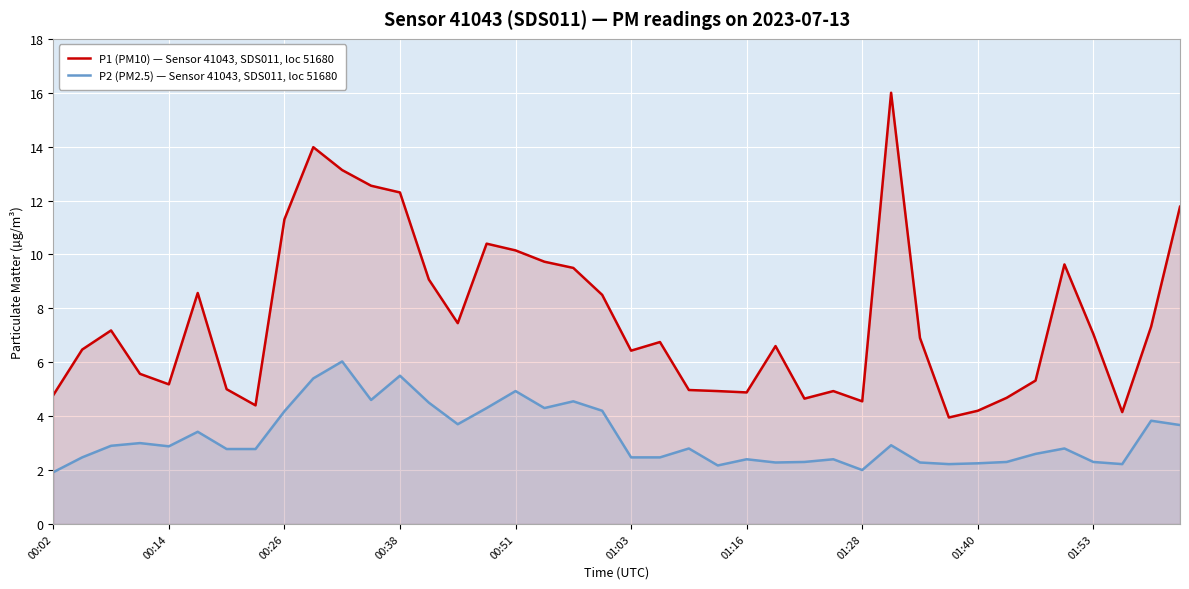

True or false: P1 (PM10) — Sensor 41043, SDS011, loc 51680 and P2 (PM2.5) — Sensor 41043, SDS011, loc 51680 cross at least once.

False